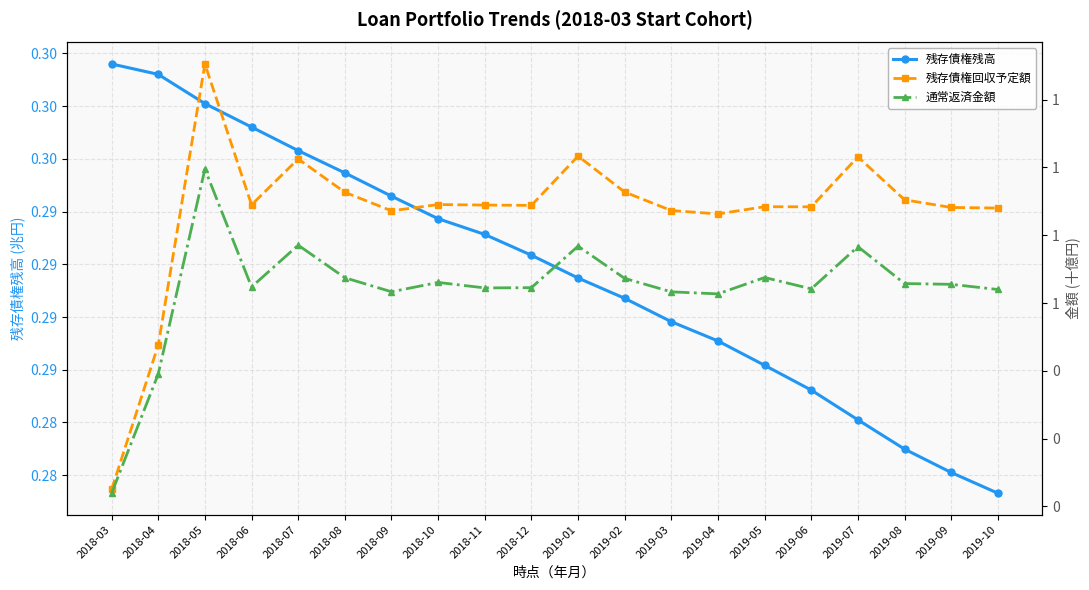

What position from the left is 2018-03?

1